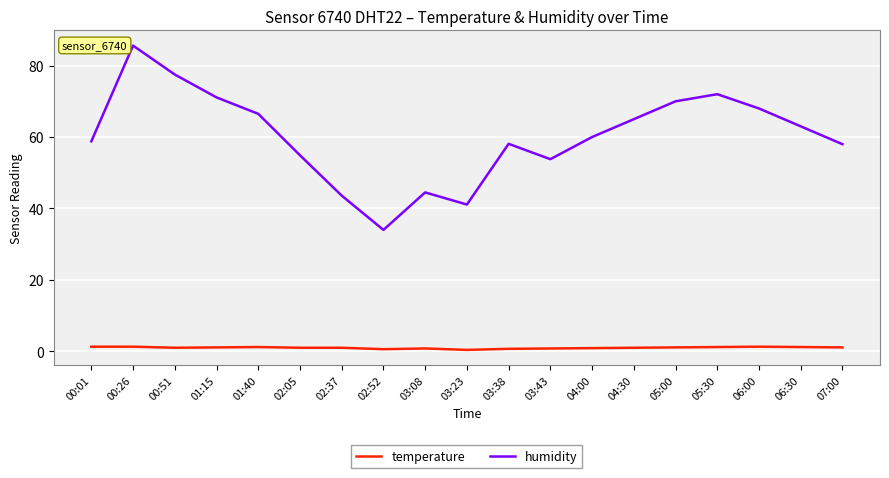

True or false: humidity has a value of 85.6 at 00:26.

True